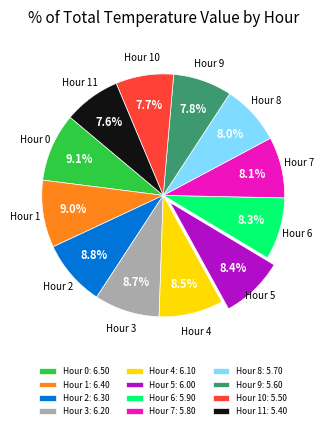

What is the ratio of the value at Hour 11: 5.40 to the value at Hour 9: 5.60?

1.0